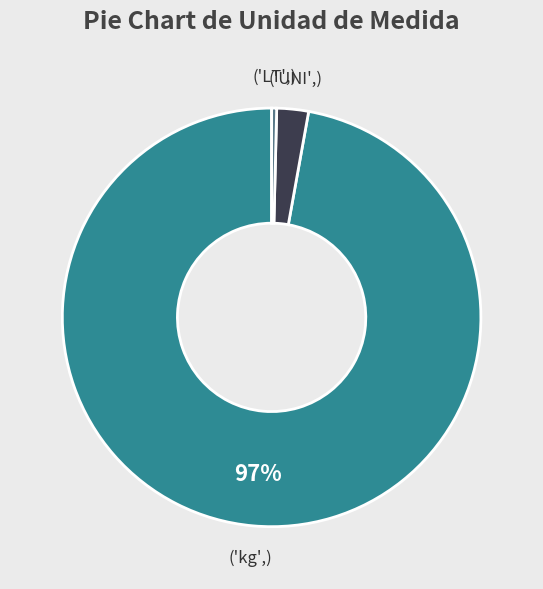

To the nearest percent, what is the average slice percentage?

33%